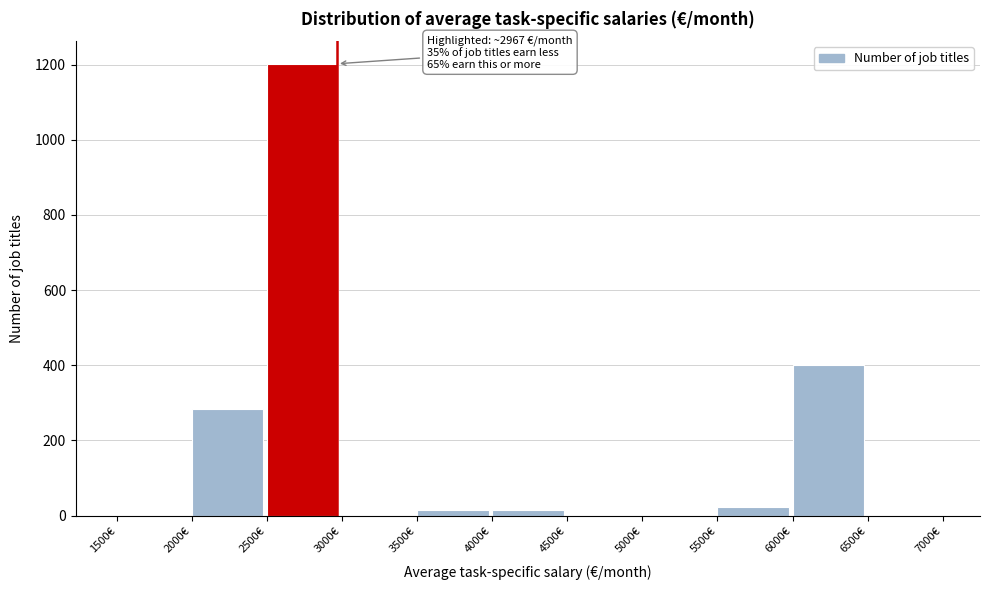

Which range on the x-axis has the tallest bar?

2500 to 3000